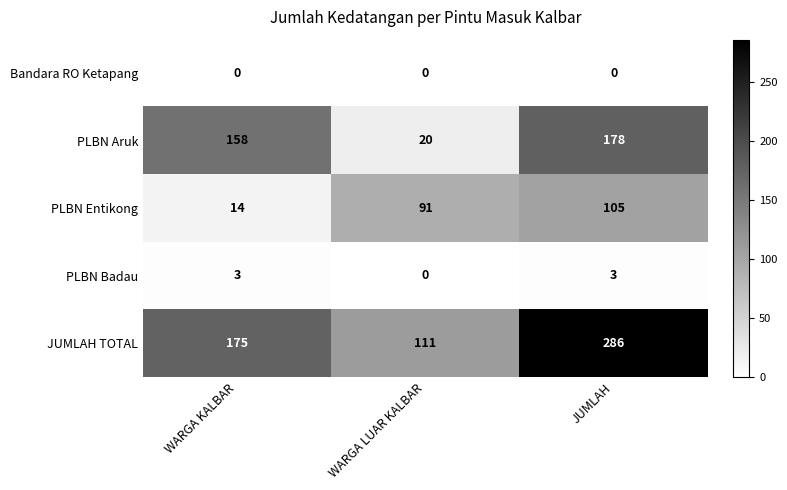

Between WARGA LUAR KALBAR and JUMLAH, which series saw the biggest shift?

JUMLAH TOTAL